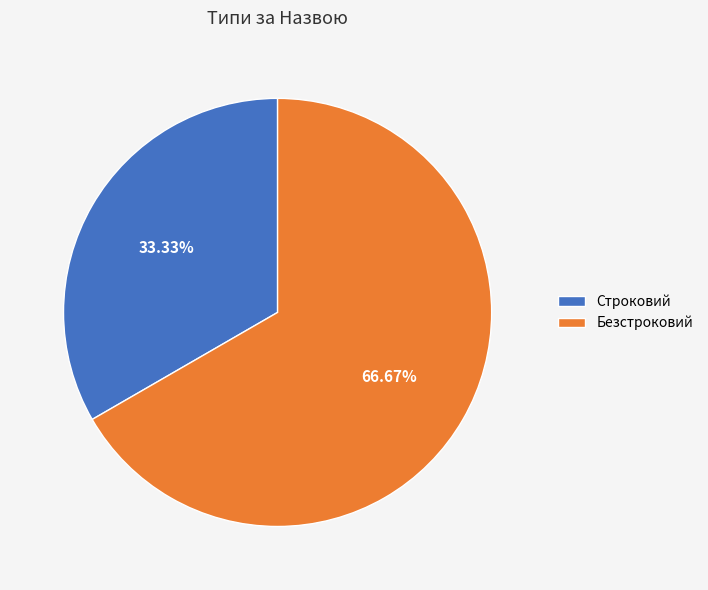

Does Строковий represent more than half of the total?

No